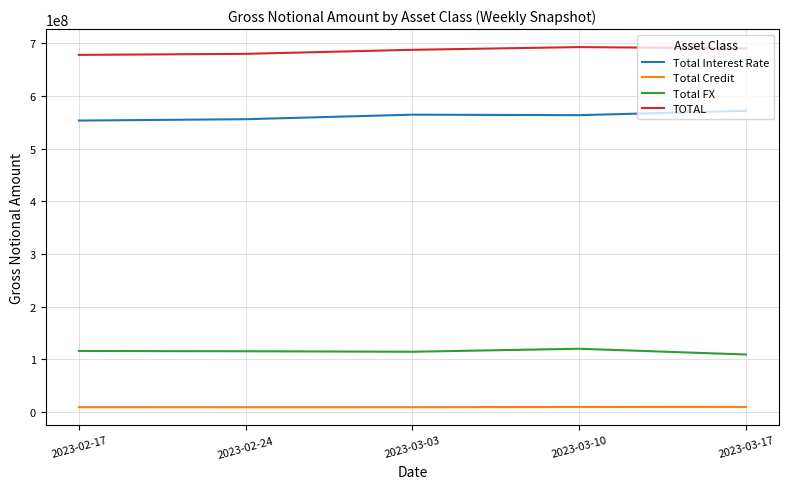

What is the highest value of the Total Credit series?

9480545